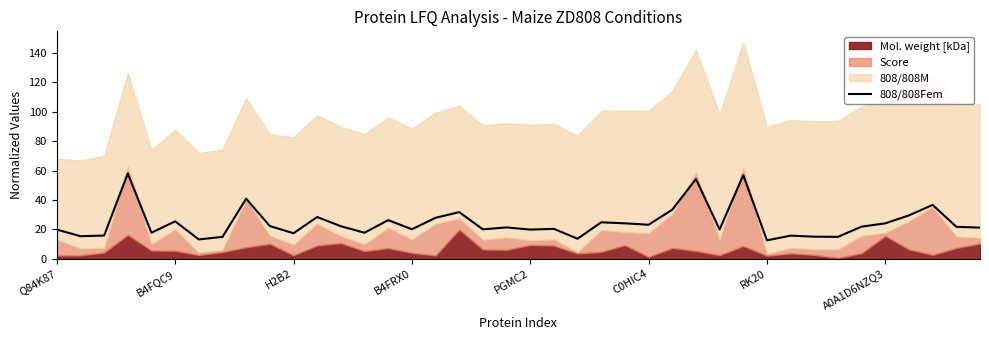

Does the chart display data point markers on the line(s)?

No